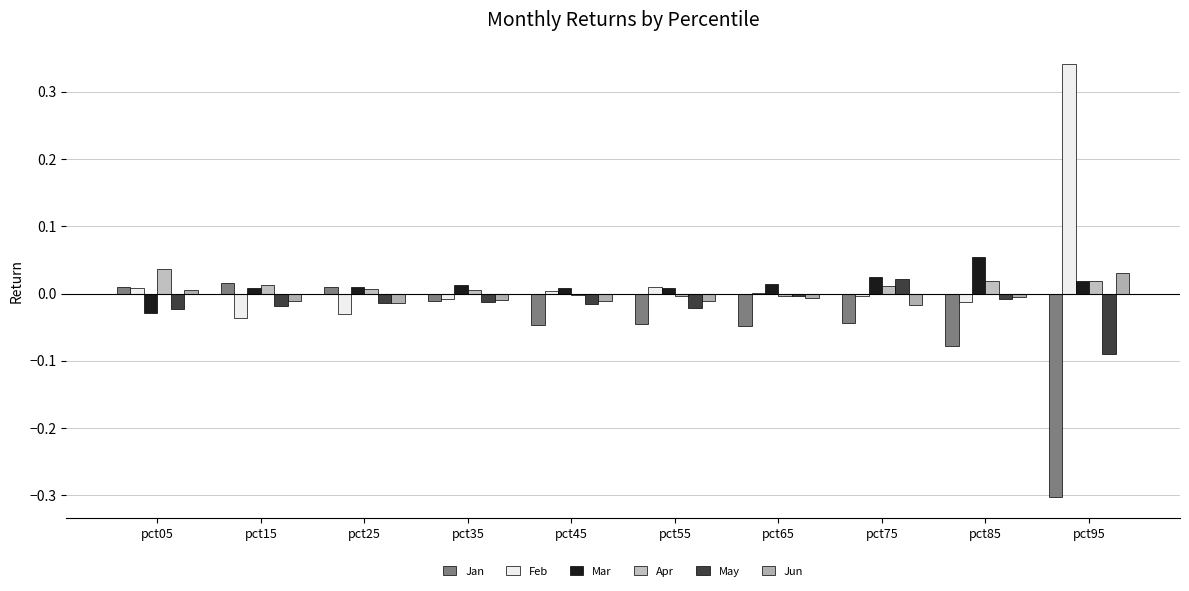

What is the sum of all May values?

-0.2